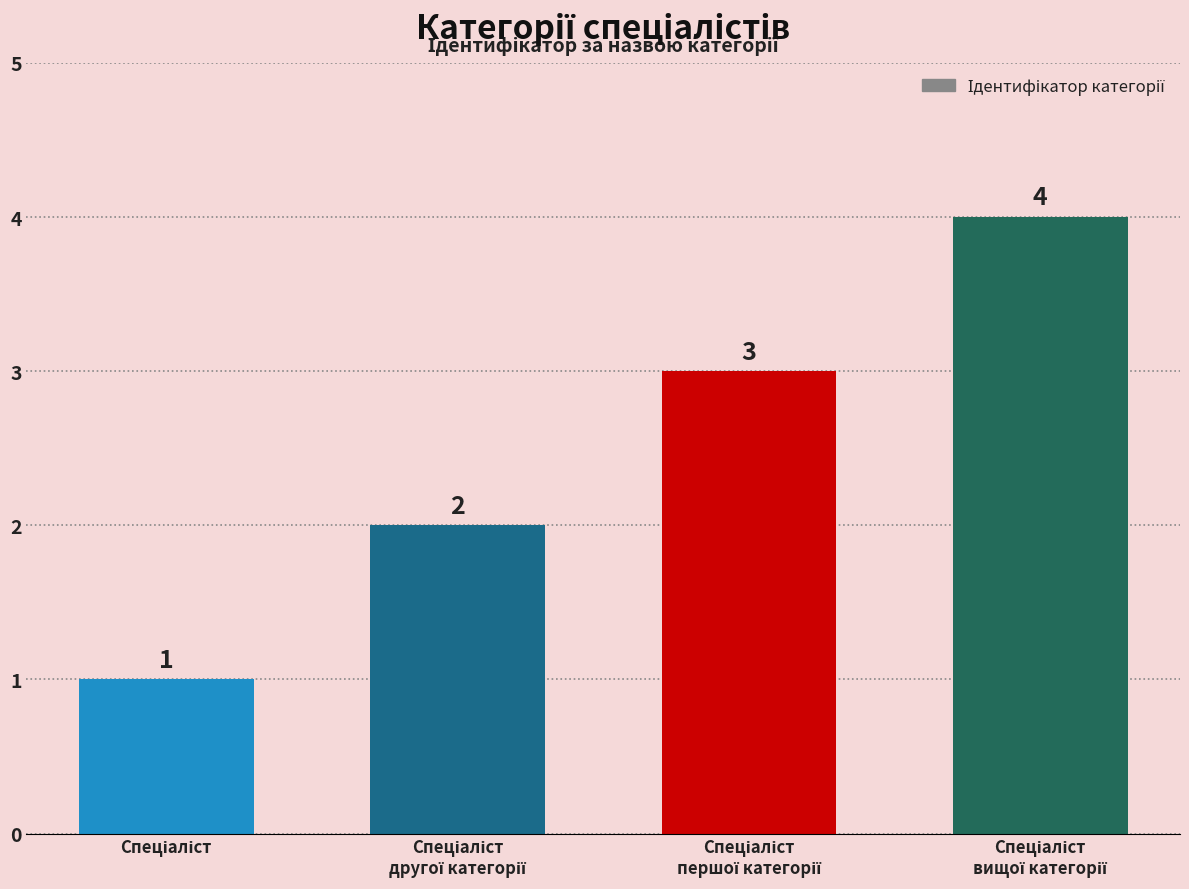

What is the value of the 2nd bar from the left?

2